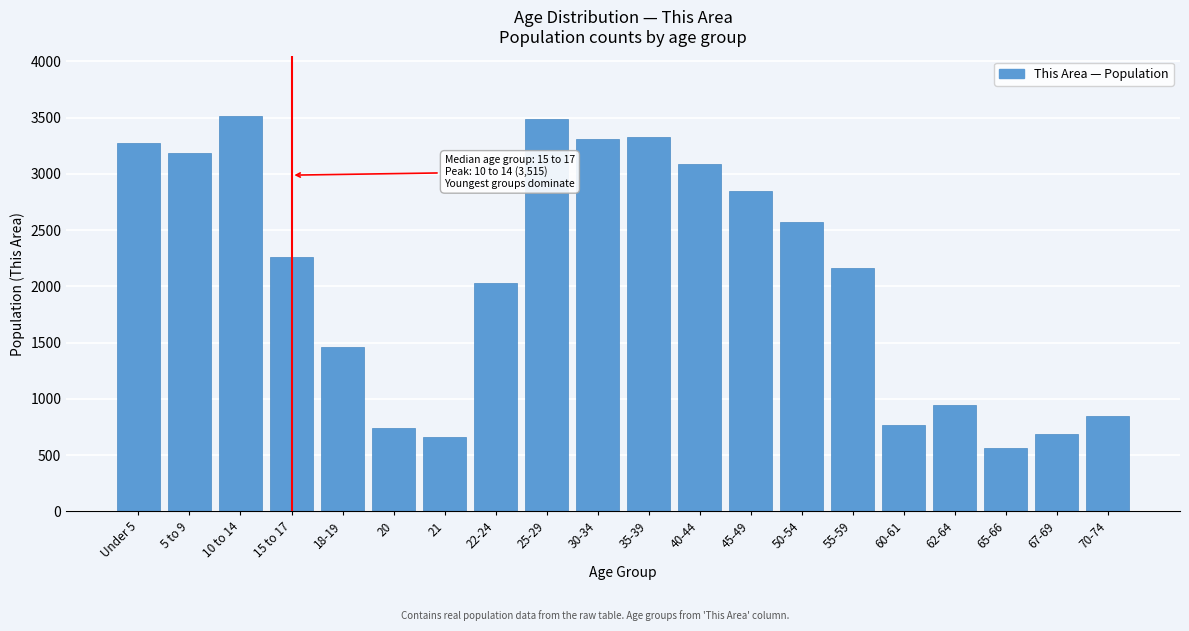

Reading left to right, list all the values displayed in this chart.

Under 5=3273	5 to 9=3186	10 to 14=3515	15 to 17=2264	18-19=1457	20=737	21=658	22-24=2031	25-29=3489	30-34=3307	35-39=3327	40-44=3085	45-49=2845	50-54=2575	55-59=2163	60-61=772	62-64=942	65-66=562	67-69=685	70-74=845